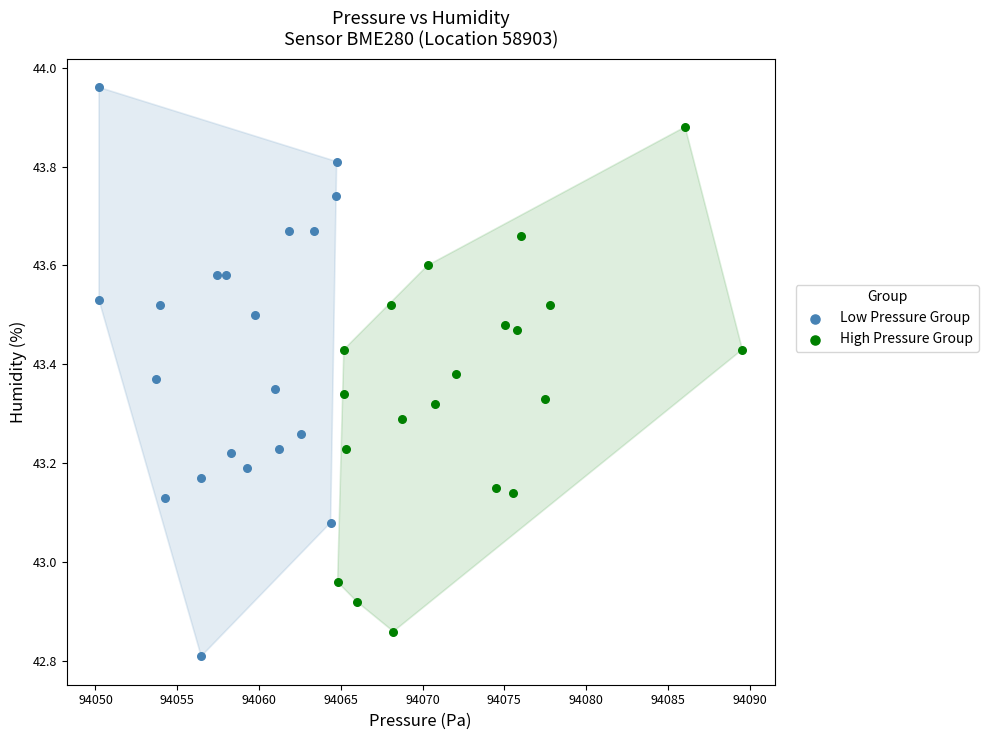

Which series has the widest spread of Y values?

Low Pressure Group